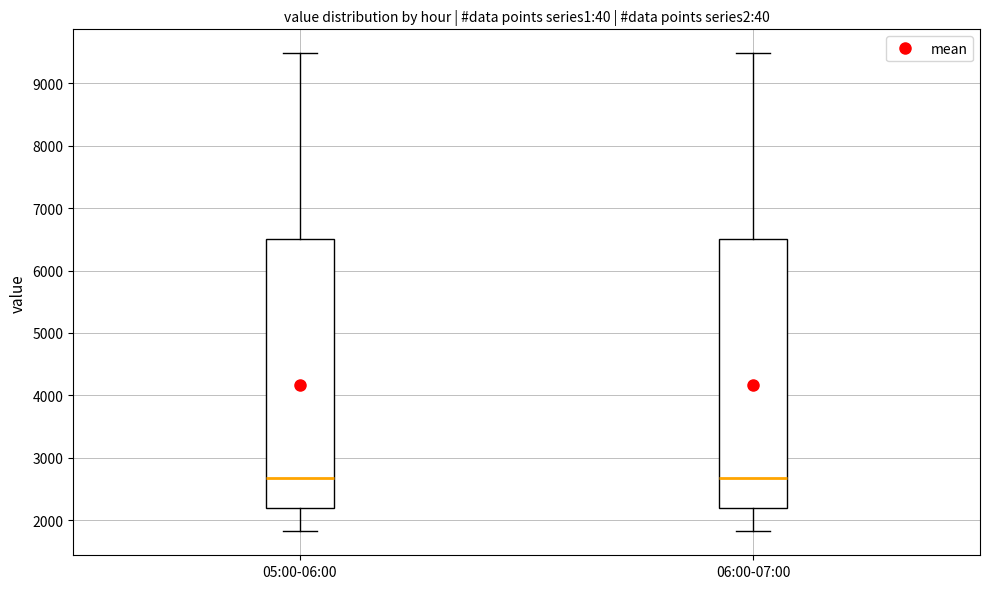

Reading left to right, transcribe this box plot: for each box, give where its median line is, the range the box spans, and where its two whiskers end, as read against the y-axis. The values are not printed on the chart, so give them approximately, as read against the axis.

05:00-06:00: median 2700, box 2200 to 6500, whiskers 1800 to 9500
06:00-07:00: median 2700, box 2200 to 6500, whiskers 1800 to 9500